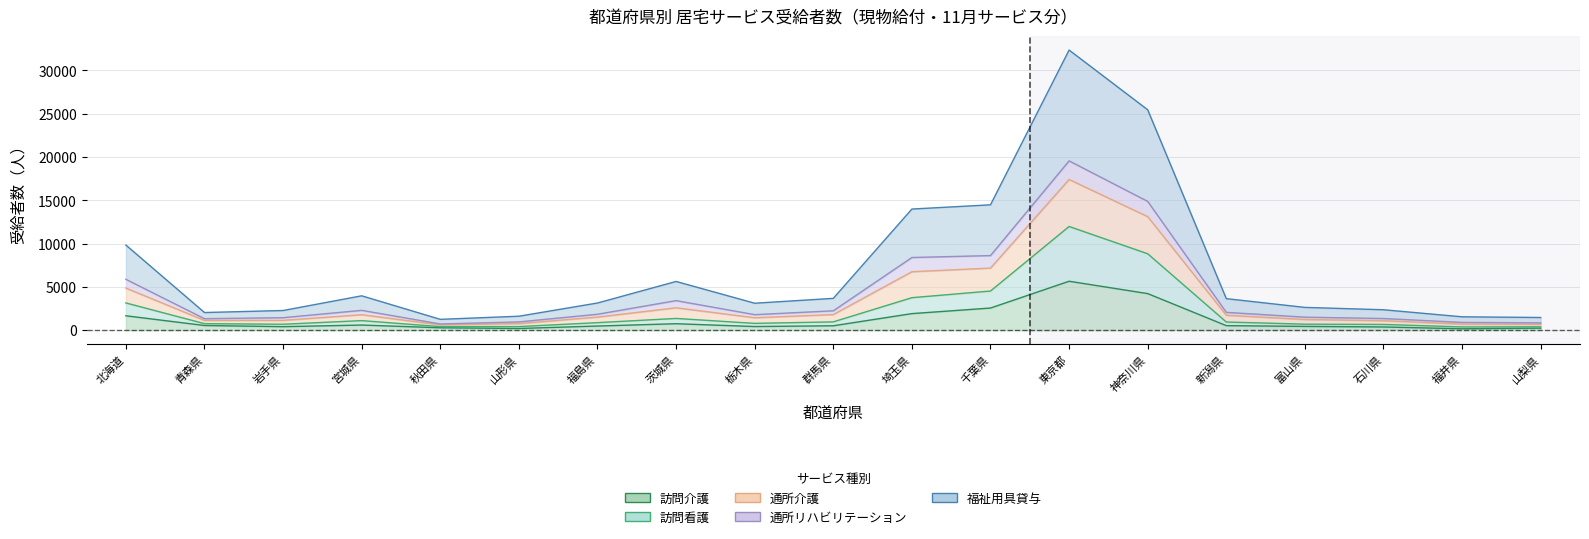

List the labels in order of 訪問看護 value, largest first.

東京都, 神奈川県, 千葉県, 埼玉県, 北海道, 茨城県, 宮城県, 群馬県, 新潟県, 福島県, 栃木県, 青森県, 富山県, 岩手県, 石川県, 山形県, 秋田県, 山梨県, 福井県